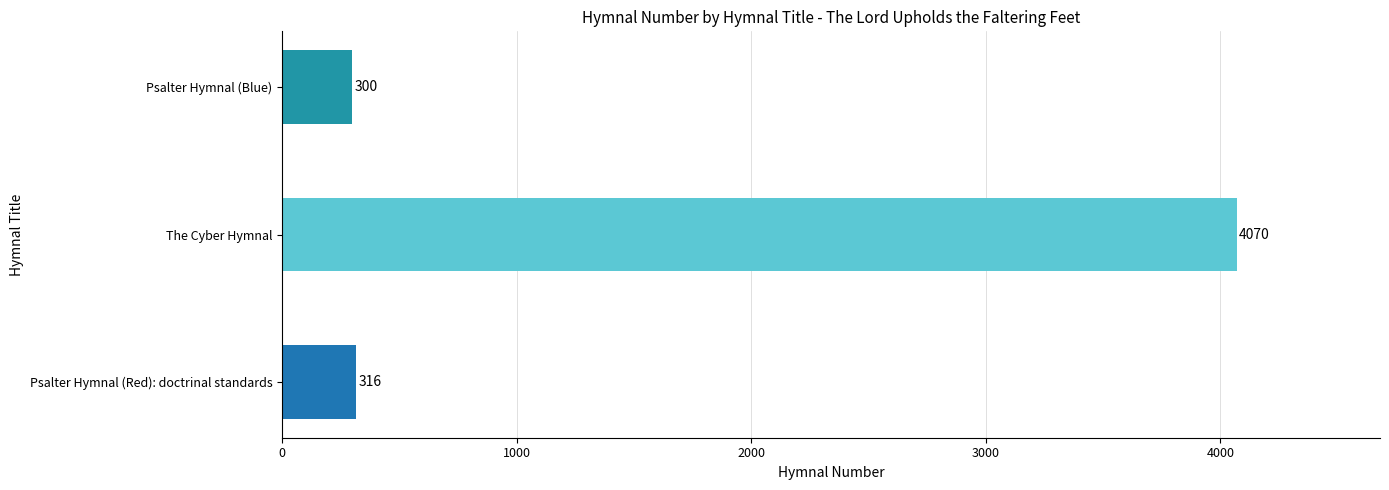

At which category does the chart reach its peak across all series?

The Cyber Hymnal